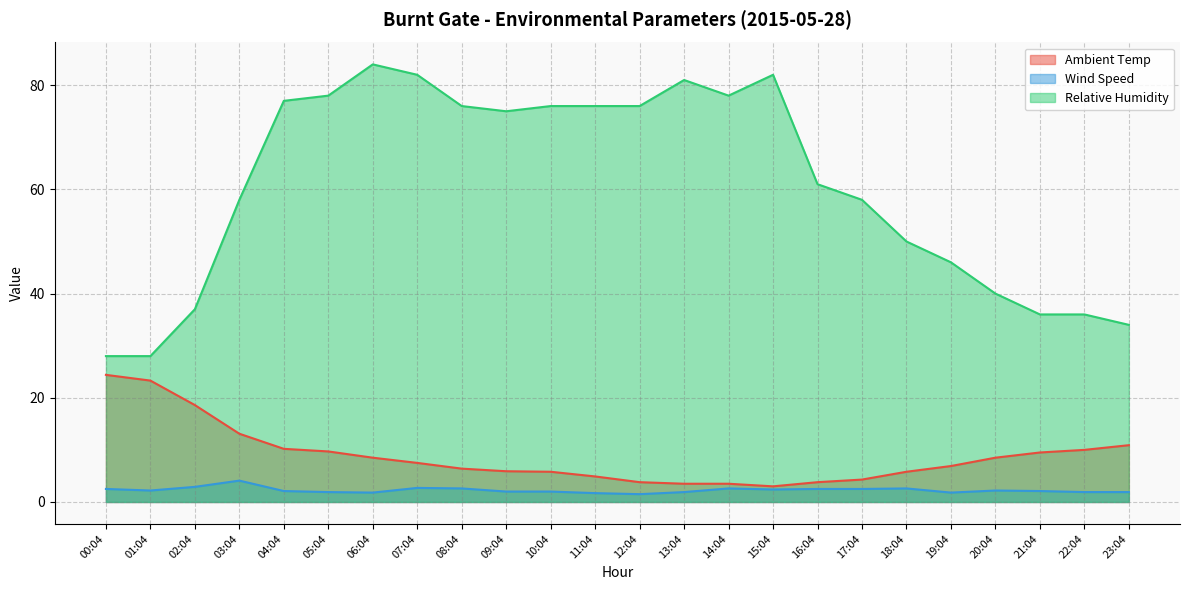

Count the number of categories in the chart.

24